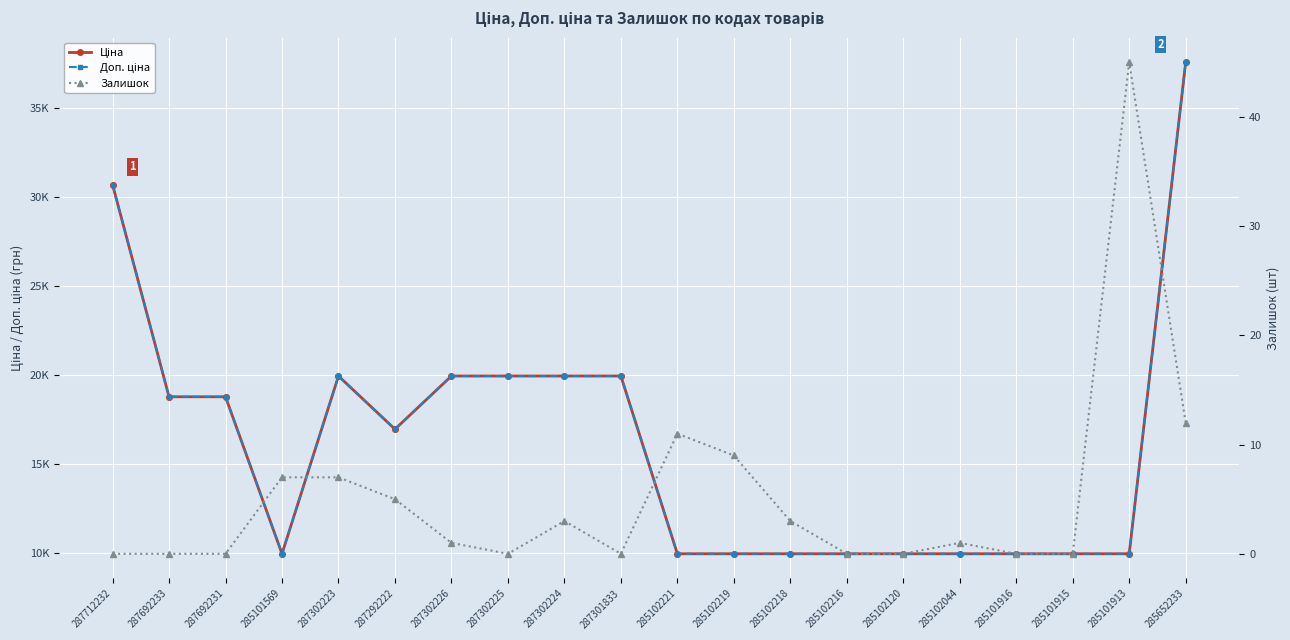

Rank the series at 285101913 from lowest to highest value.

Залишок, Ціна, Доп. ціна